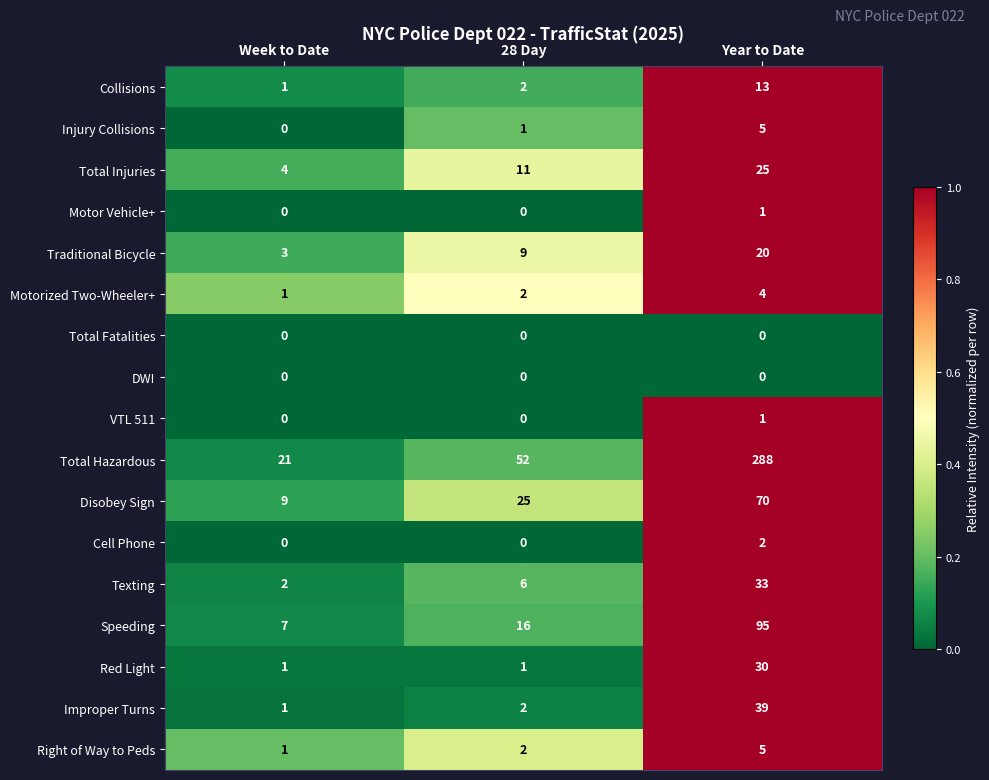

Which category has the highest value across all series?

Year to Date